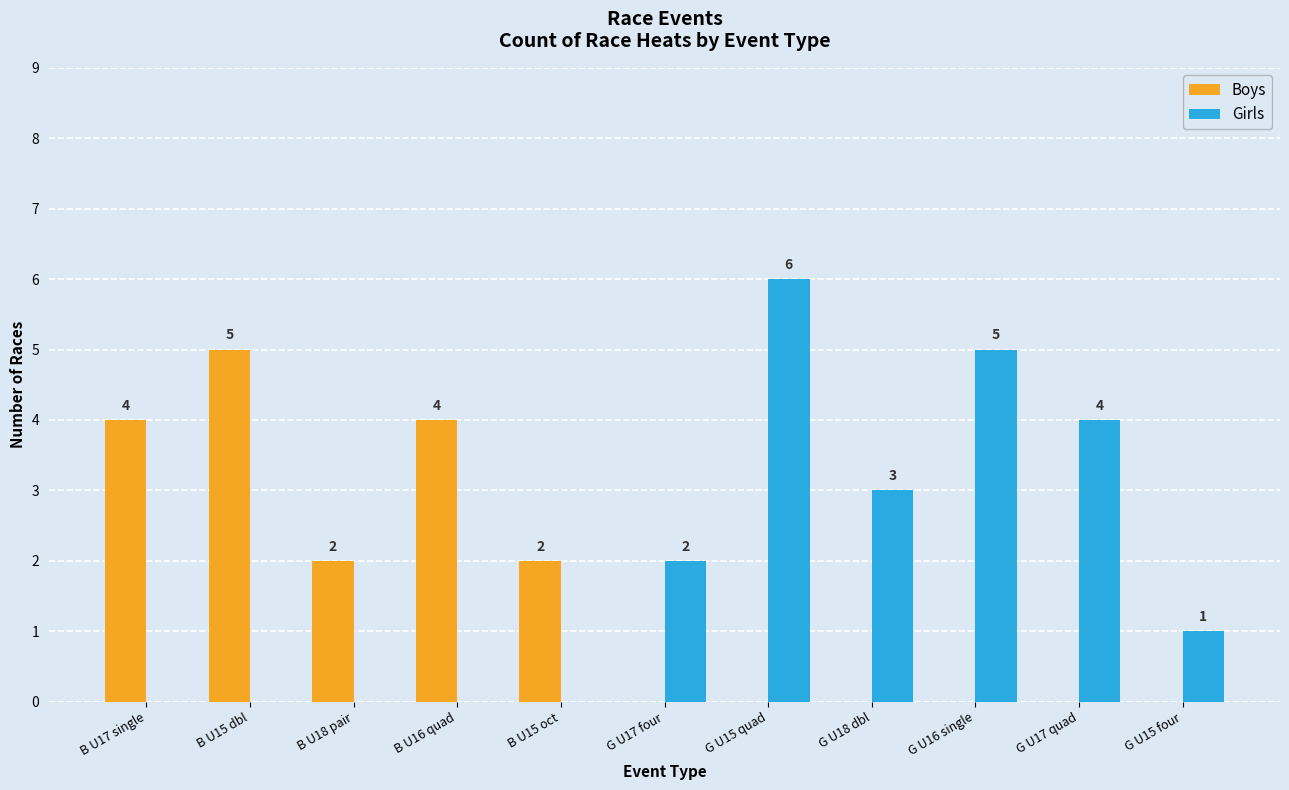

Which series changed the most between G U18 dbl and G U17 quad?

Girls